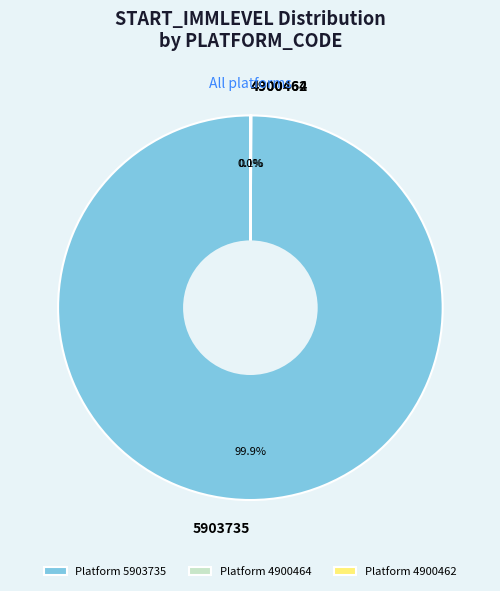

What percentage is the 5903735 slice, to the nearest percent?

100%